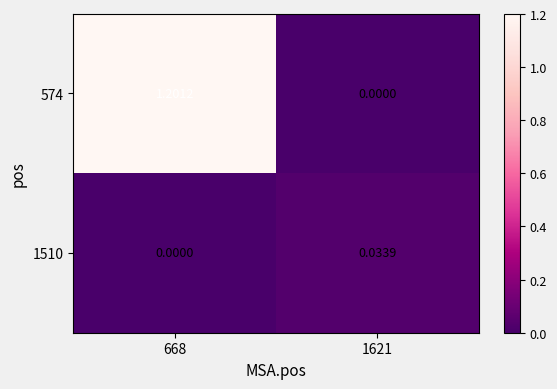

Is the value of 1510 at 1621 greater than the value of 574 at 1621?

Yes